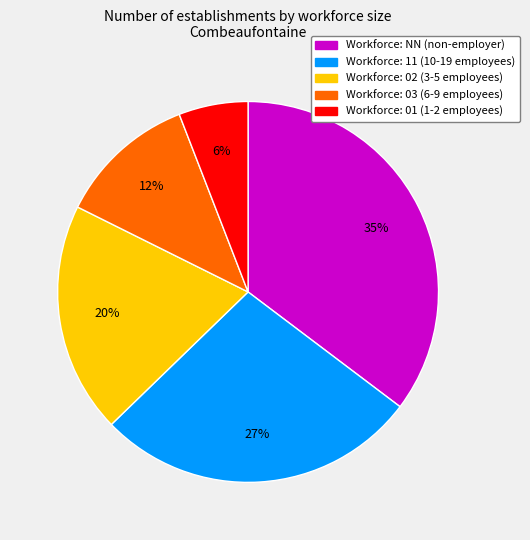

To the nearest percent, what is the average slice percentage?

20%